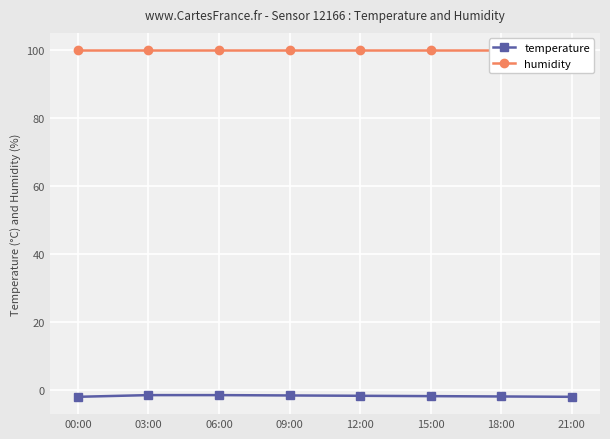

What is the average value of the humidity series?

99.9